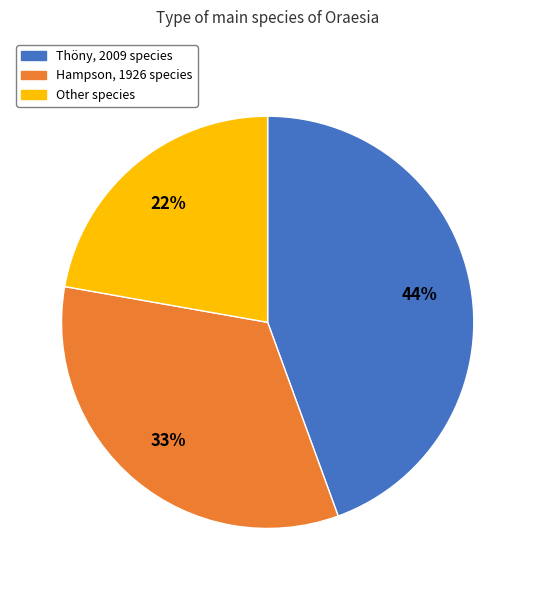

To the nearest percent, what is the difference between the largest and smallest slice percentages?

22%